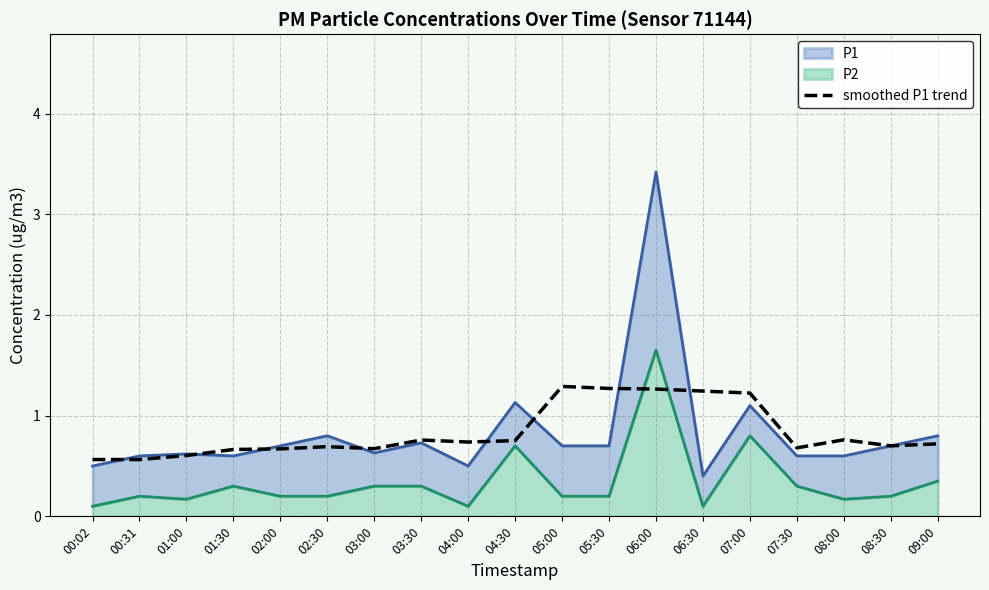

Reading left to right, transcribe all the data shown in this chart.

00:02=0.6	00:31=0.6	01:00=0.6	01:30=0.7	02:00=0.7	02:30=0.7	03:00=0.7	03:30=0.8	04:00=0.7	04:30=0.8	05:00=1.3	05:30=1.3	06:00=1.3	06:30=1.2	07:00=1.2	07:30=0.7	08:00=0.8	08:30=0.7	09:00=0.7